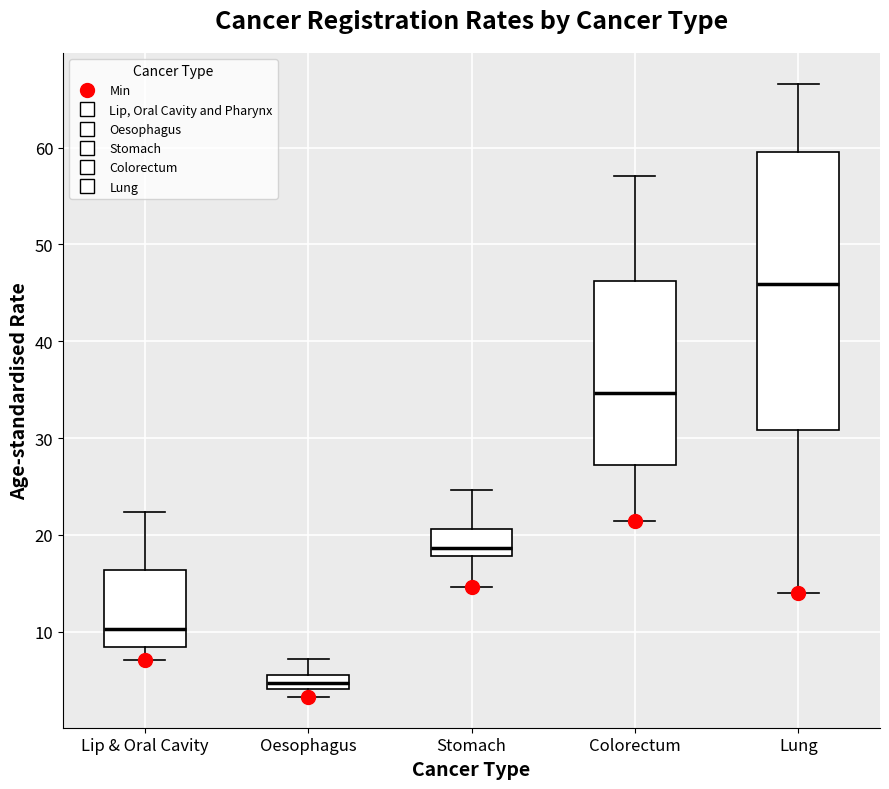

Where does the upper whisker of the box for Oesophagus end on the y-axis? The values are not printed on the chart, so give them approximately, as read against the axis.

7